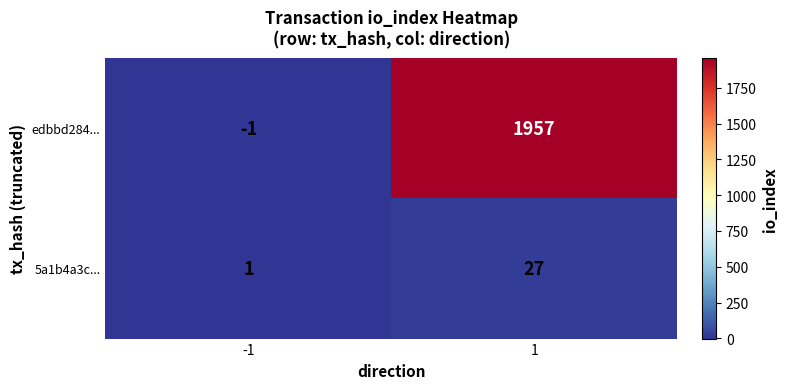

Which series has the largest total across all categories?

edbbd284...